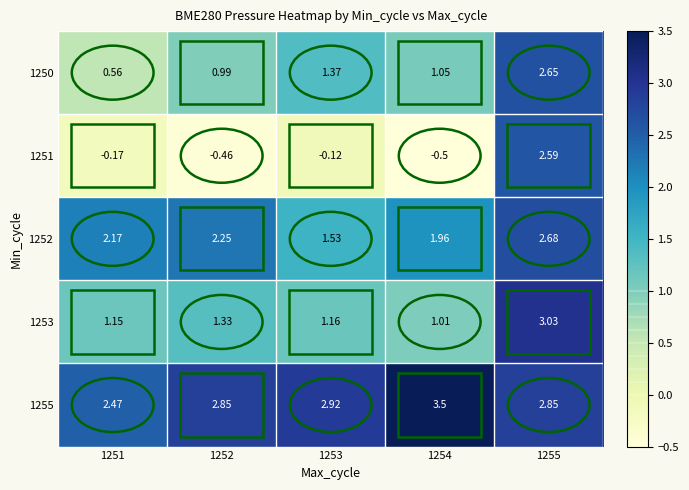

Is the value of 1250 at 1255 greater than the value of 1252 at 1251?

Yes